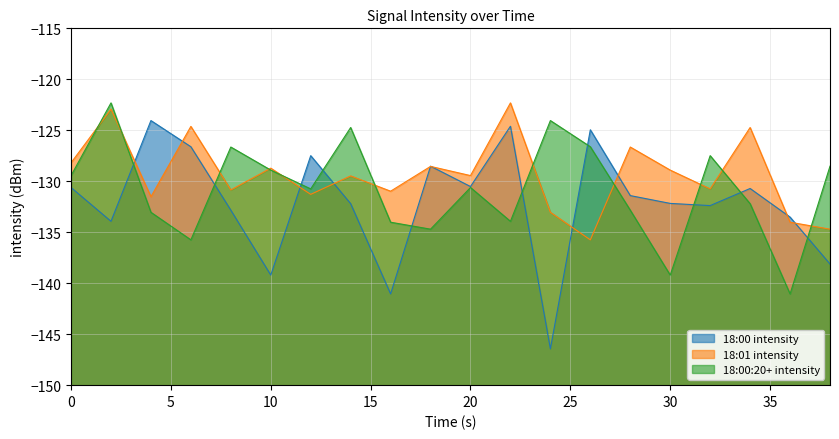

The 18:00 intensity series shows -187.6 at 4. True or false?

False